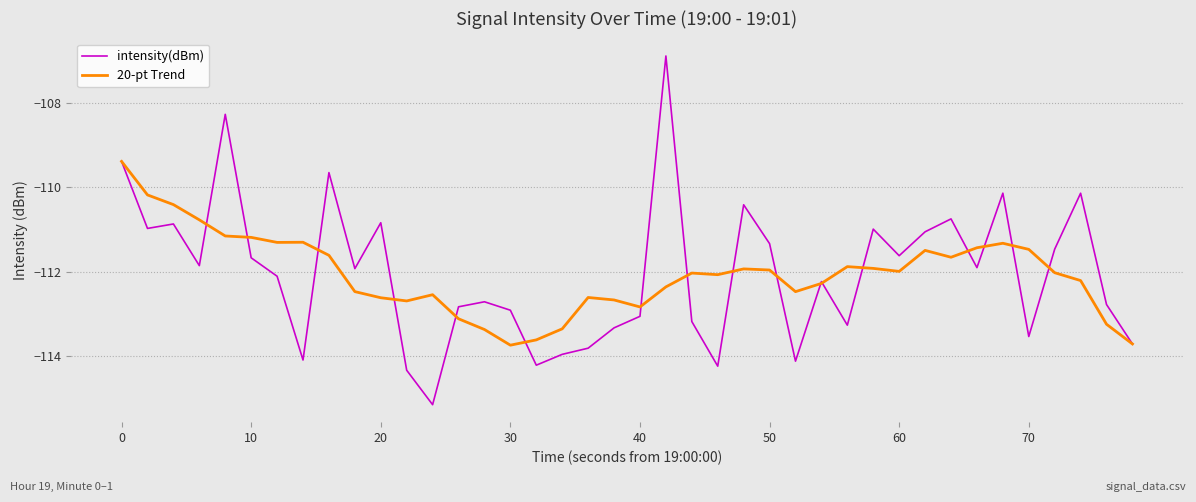

List the series in order of their peak value, lowest first.

20-pt Trend, intensity(dBm)